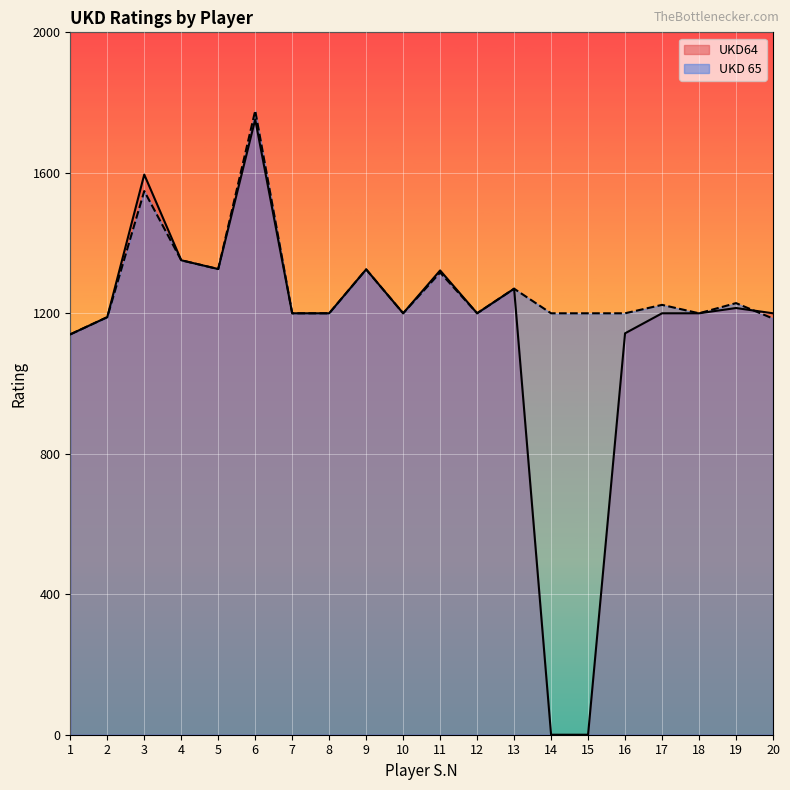

At which label is UKD64 closest to 876?

1